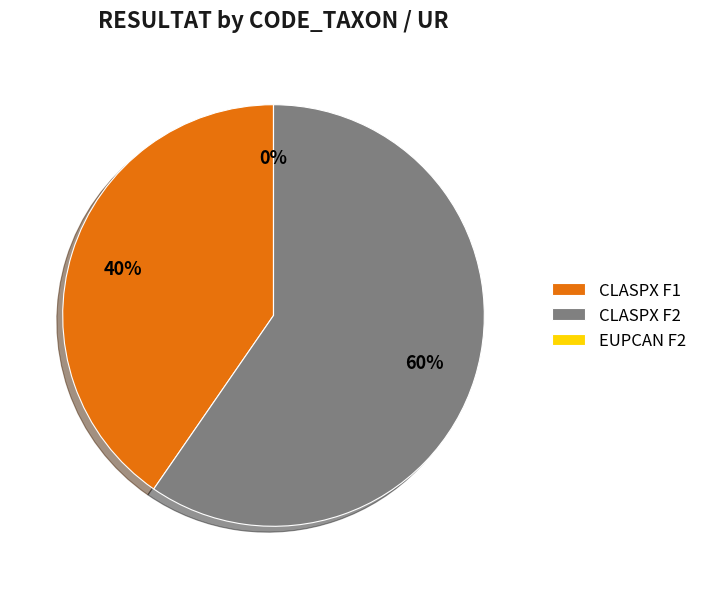

How many slices are in this pie chart?

3